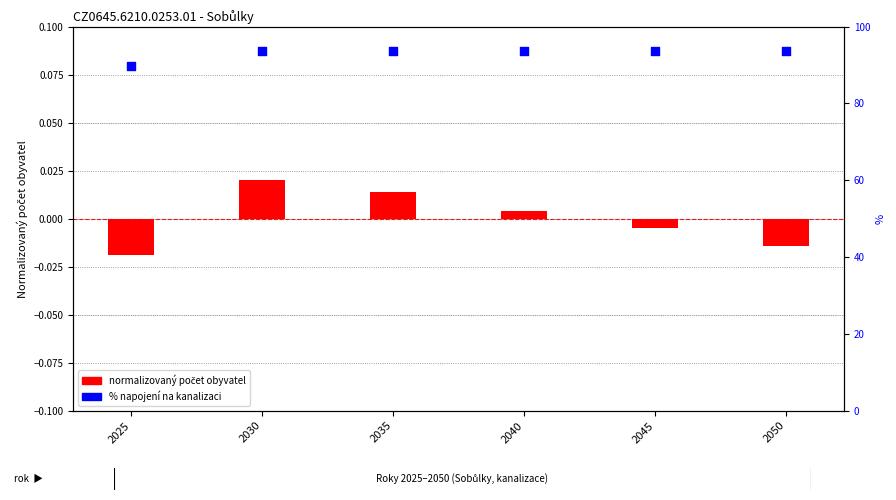

Is the value of normalized počet (os.) at 2045 greater than the value of % napojení na kanalizaci at 2045?

No